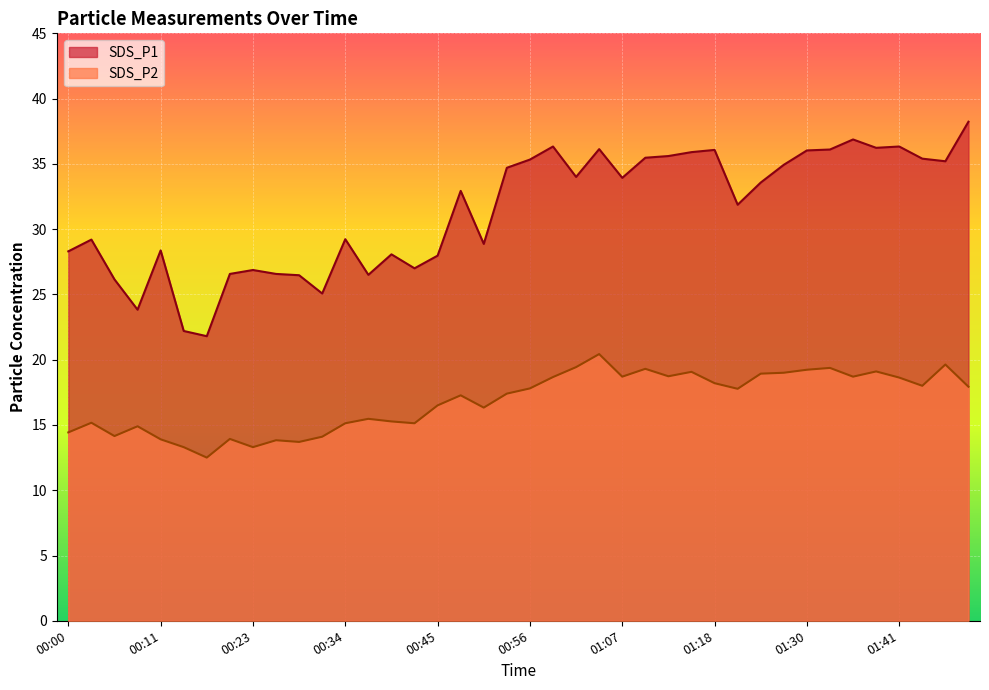

At which category does SDS_P1 reach its first local peak?

00:03